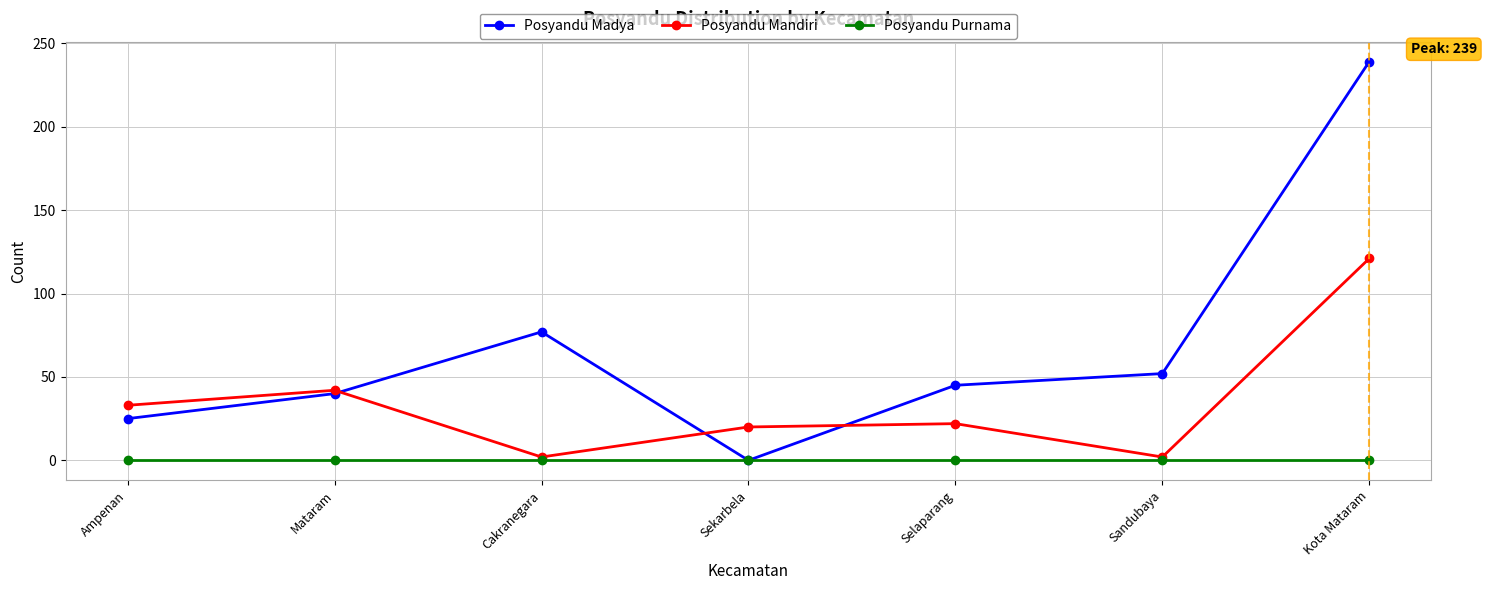

Is the value of Posyandu Madya at Sandubaya greater than the value of Posyandu Mandiri at Sandubaya?

Yes